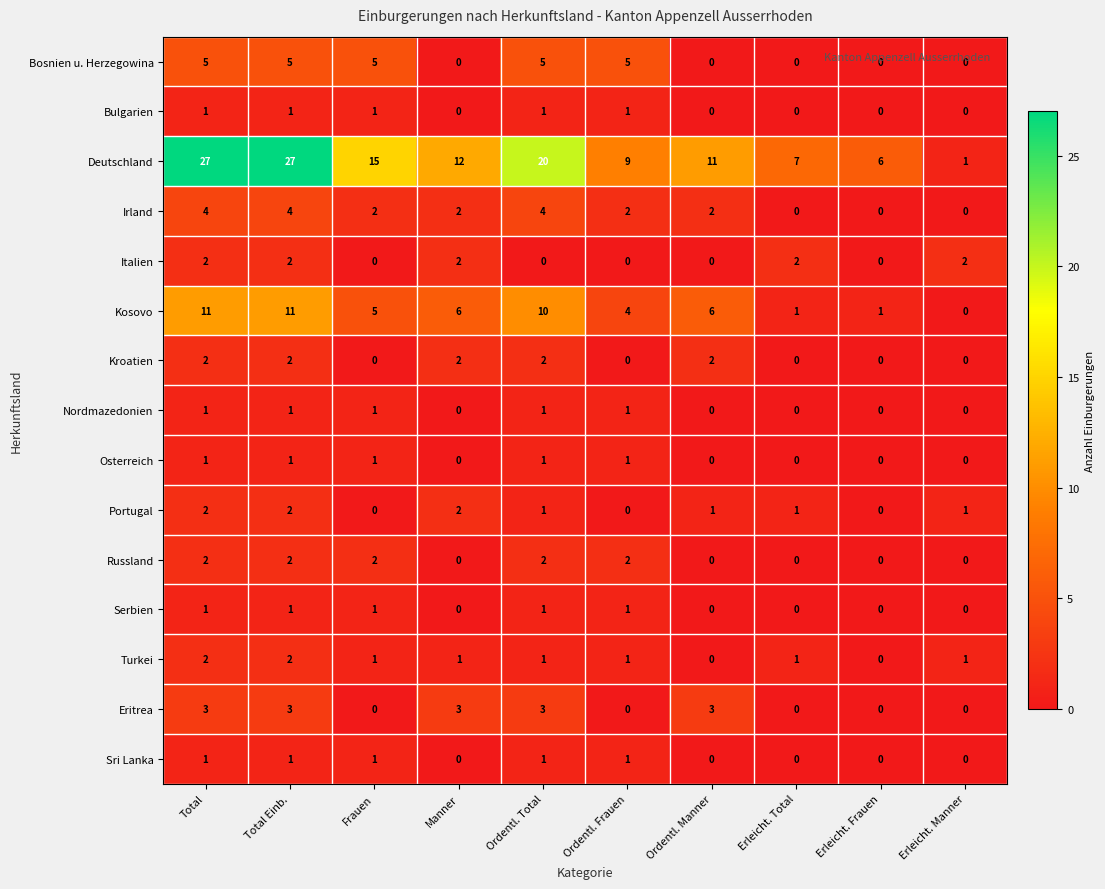

True or false: Bosnien u. Herzegowina has a value of 8 at Frauen.

False